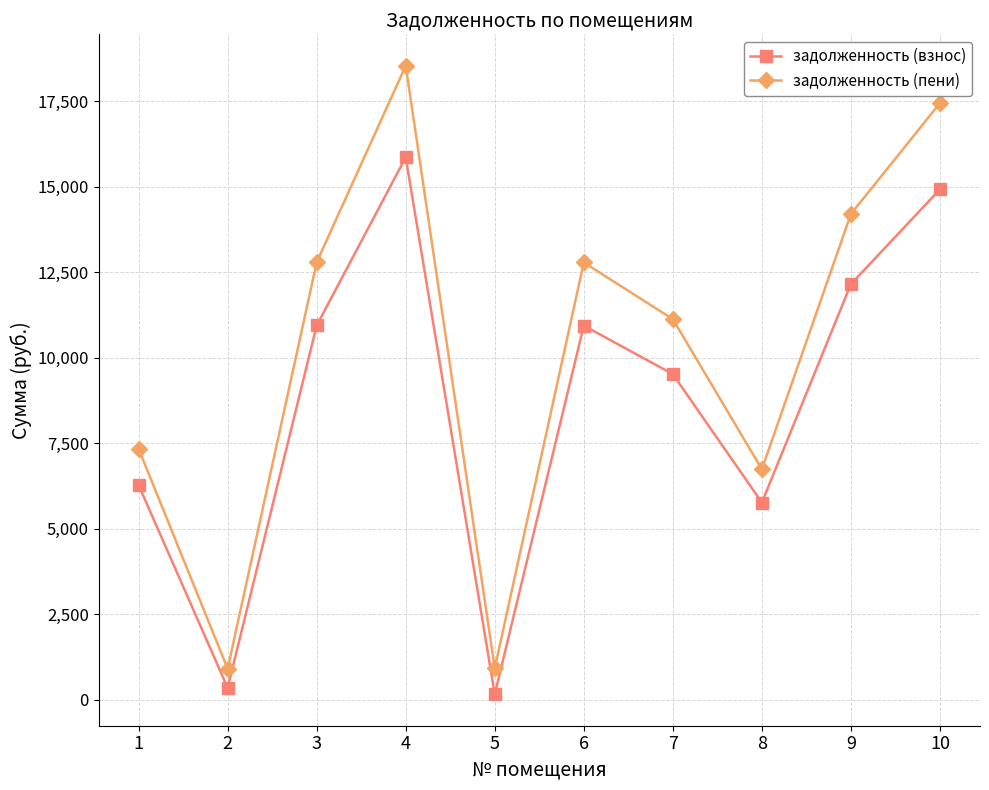

True or false: задолженность (взнос) and задолженность (пени) intersect in this chart.

False